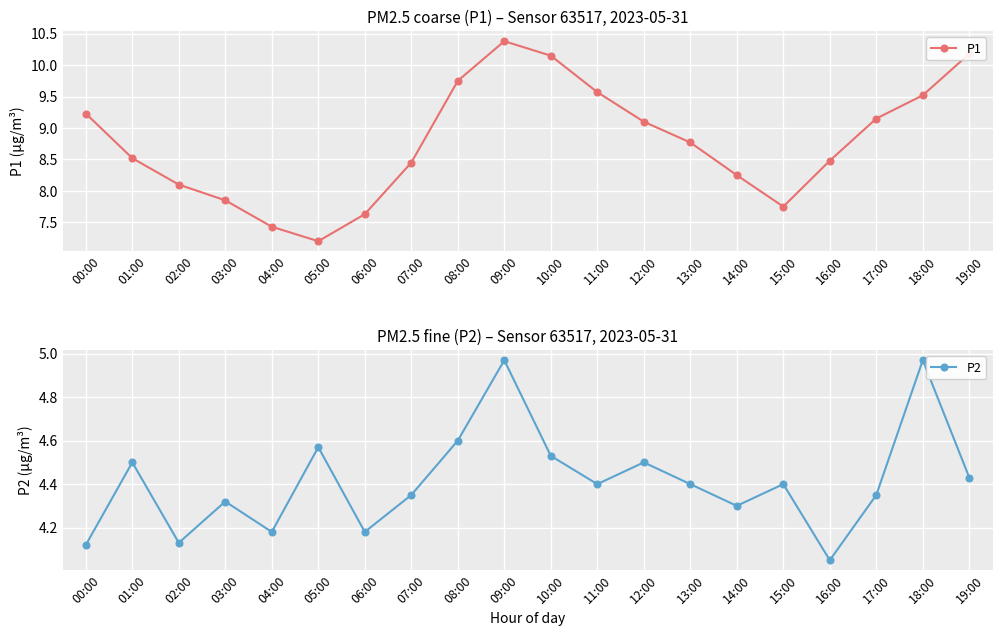

The P2 series shows 4.5 at 12:00. True or false?

True